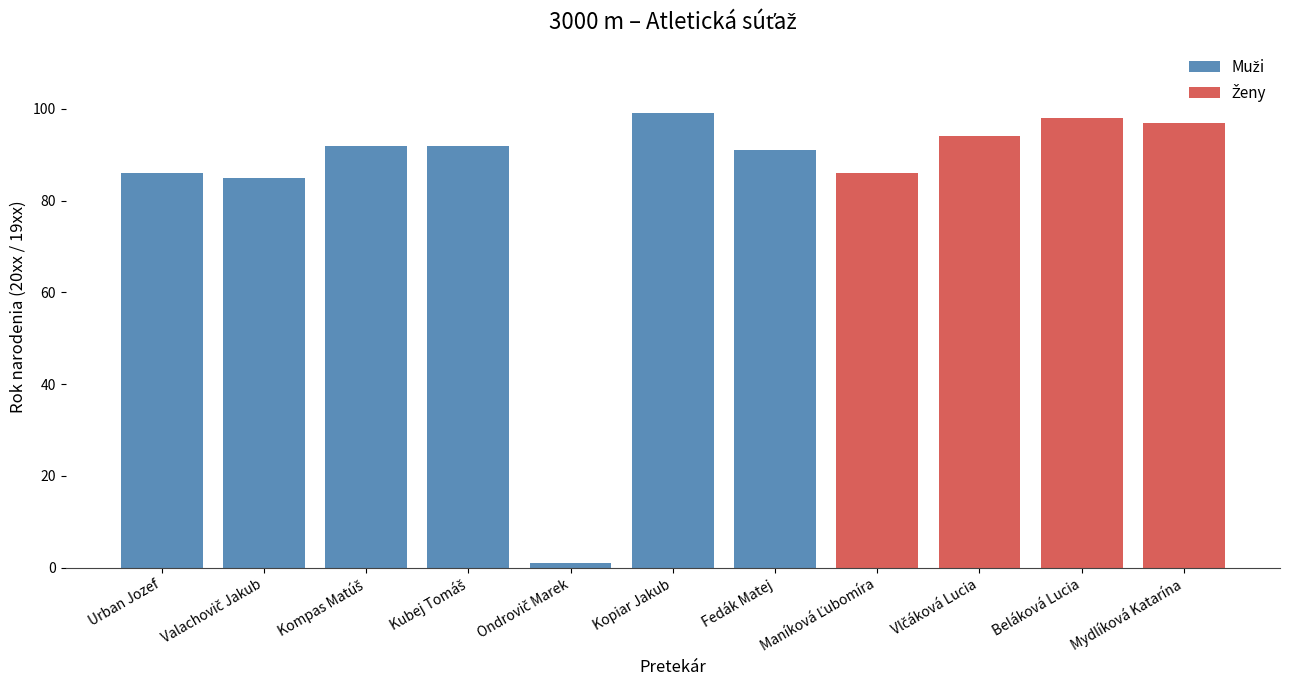

Between Kompas Matúš and Valachovič Jakub, which is larger?

Kompas Matúš